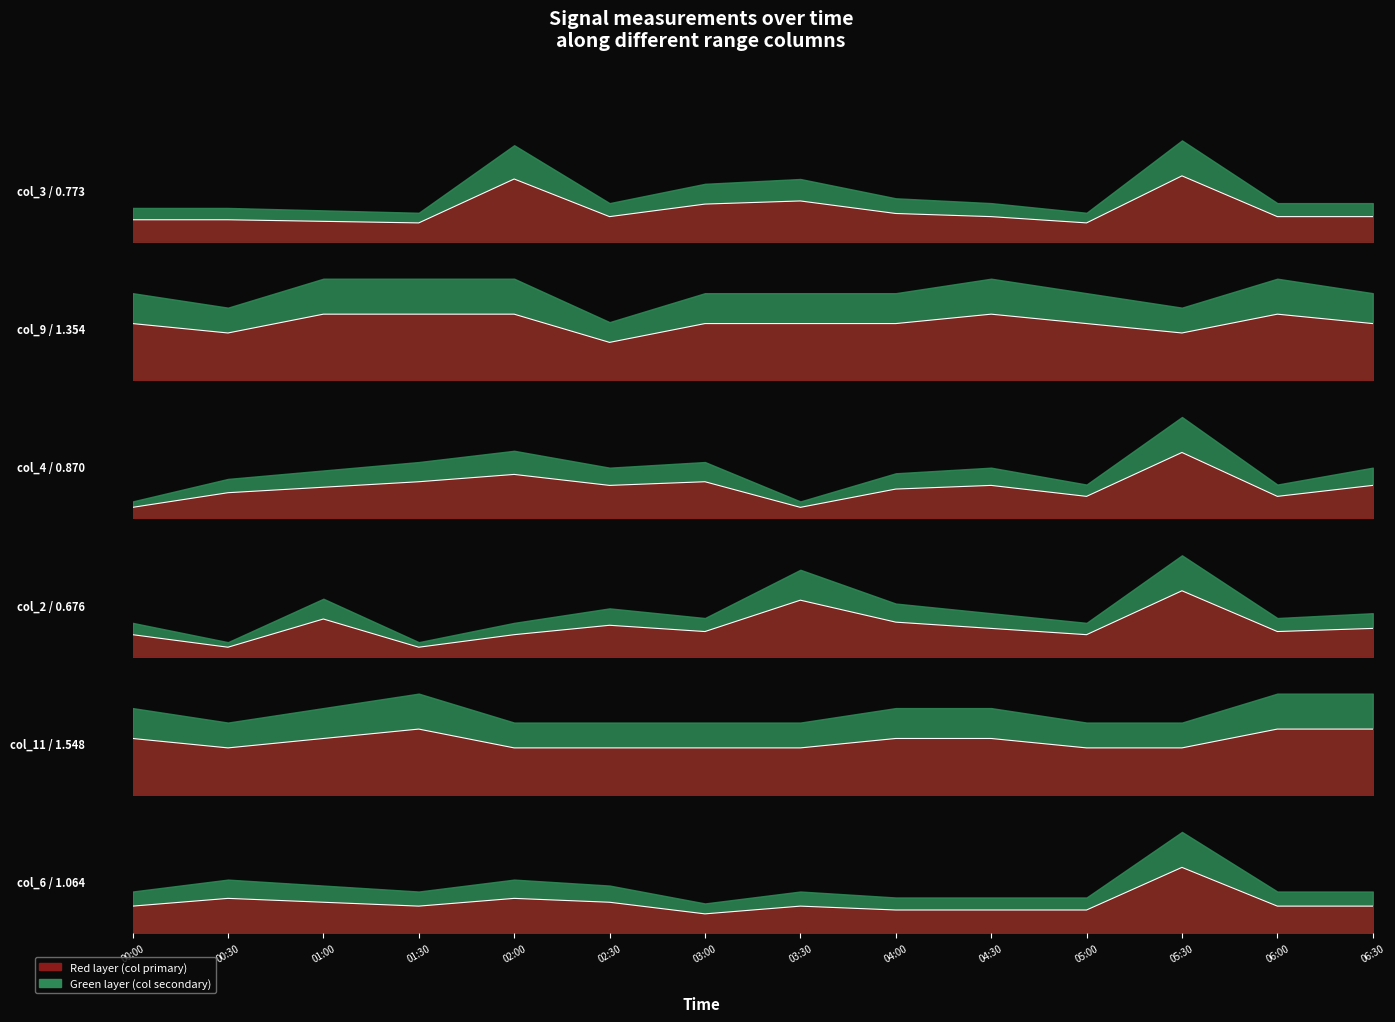

Where is the first local minimum for col_3 (0.773)?

01:30